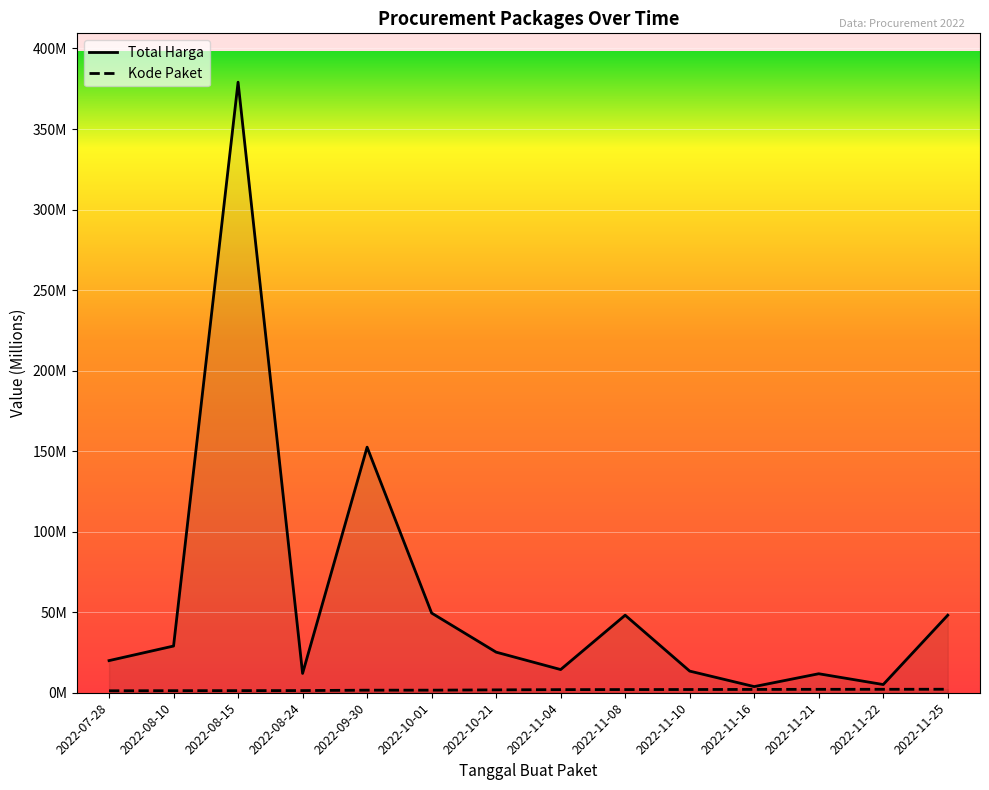

Which category has the highest value across all series?

2022-08-15